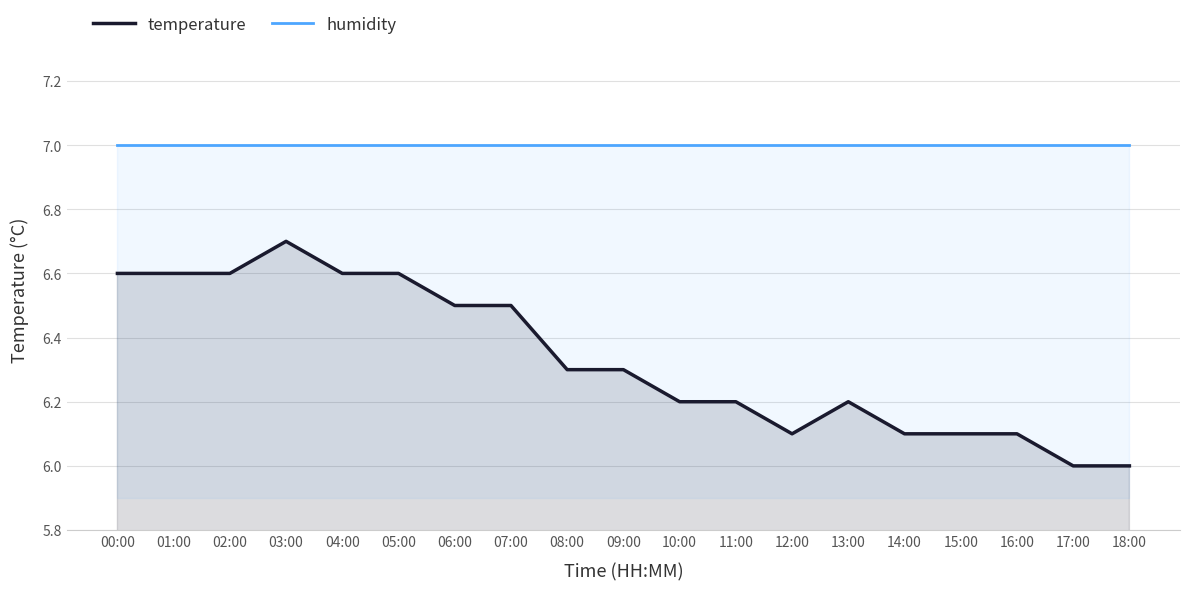

Count the number of categories in the chart.

19